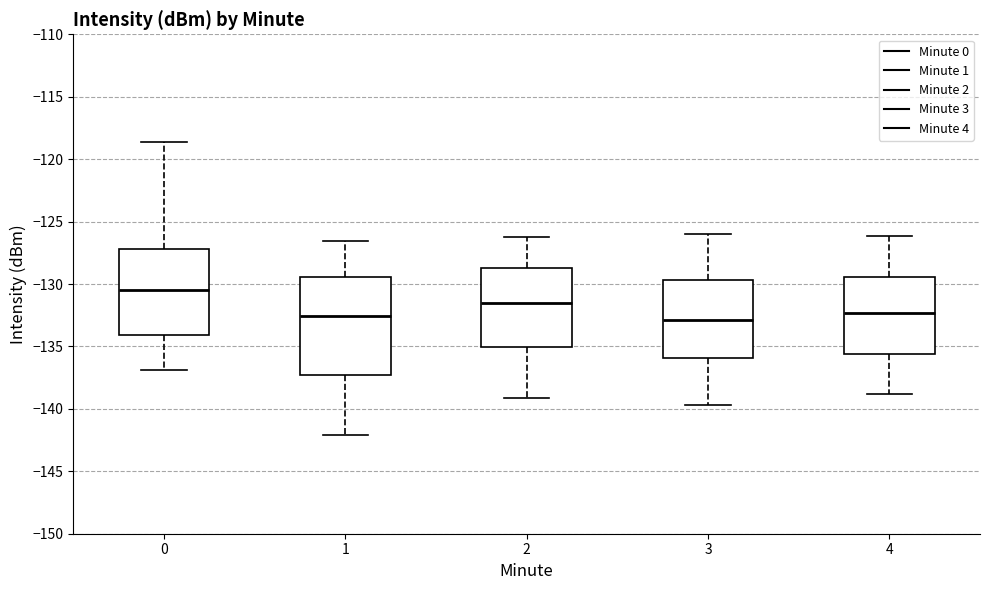

Reading left to right, transcribe this box plot: for each box, give where its median line is, the range the box spans, and where its two whiskers end, as read against the y-axis. The values are not printed on the chart, so give them approximately, as read against the axis.

0: median -130.5, box -134.0 to -127.0, whiskers -137.0 to -118.5
1: median -132.5, box -137.5 to -129.5, whiskers -142.0 to -126.5
2: median -131.5, box -135.0 to -128.5, whiskers -139.0 to -126.0
3: median -133.0, box -136.0 to -129.5, whiskers -139.5 to -126.0
4: median -132.5, box -135.5 to -129.5, whiskers -139.0 to -126.0